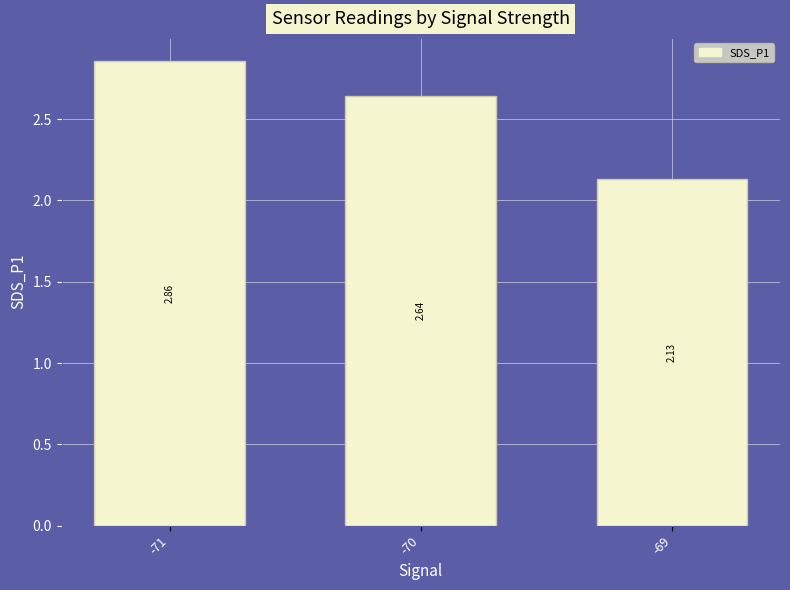

List the labels in order of value, largest first.

-71, -70, -69